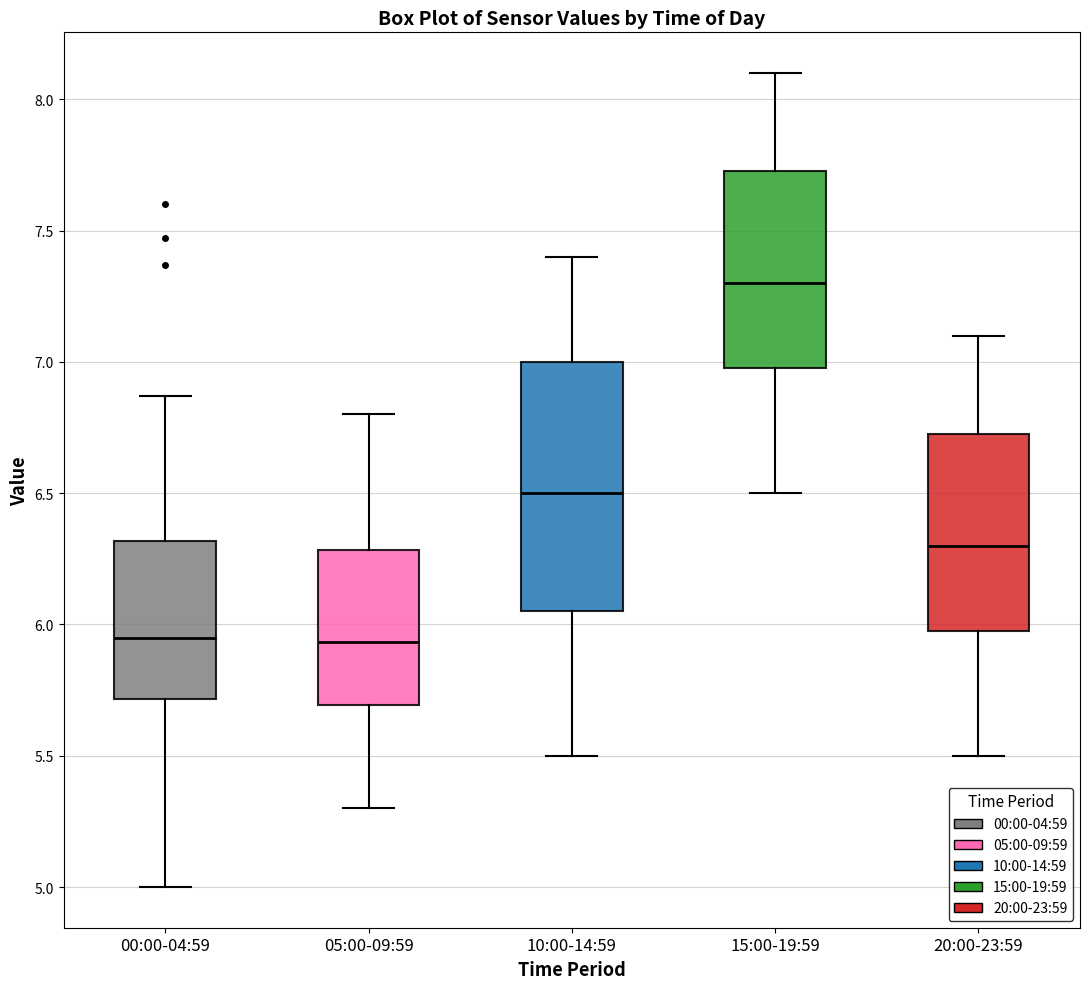

Which box is the tallest, from its lower edge to its upper edge?

10:00-14:59